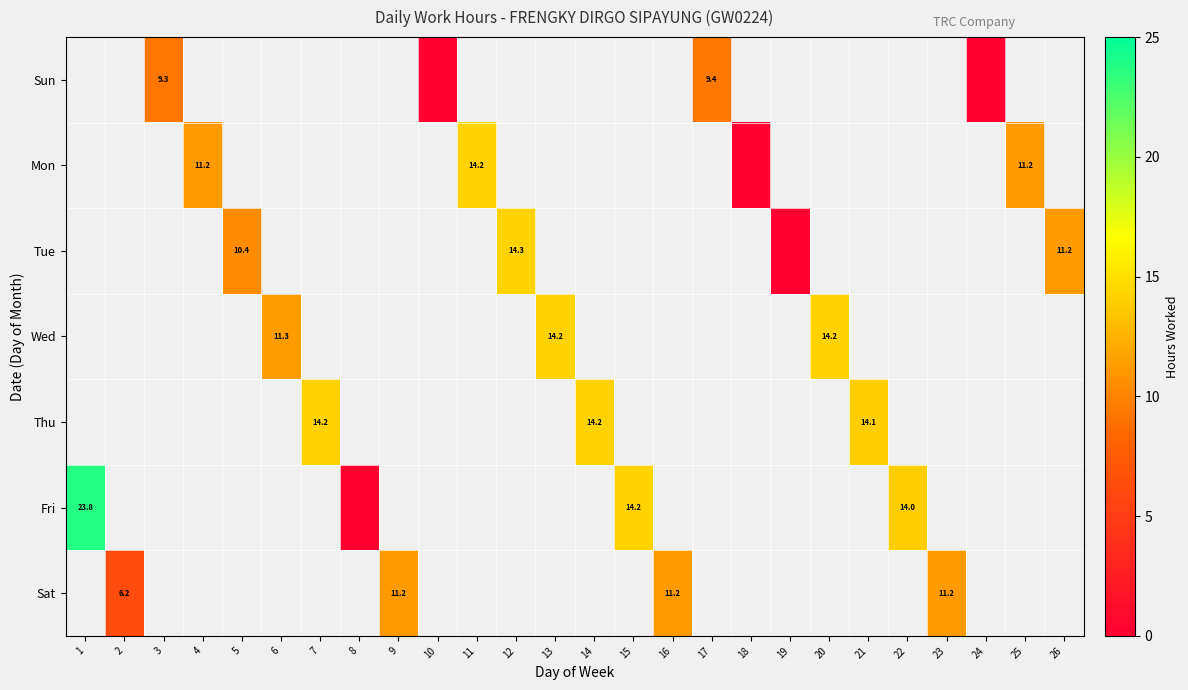

Which category has the lowest value across all series?

10